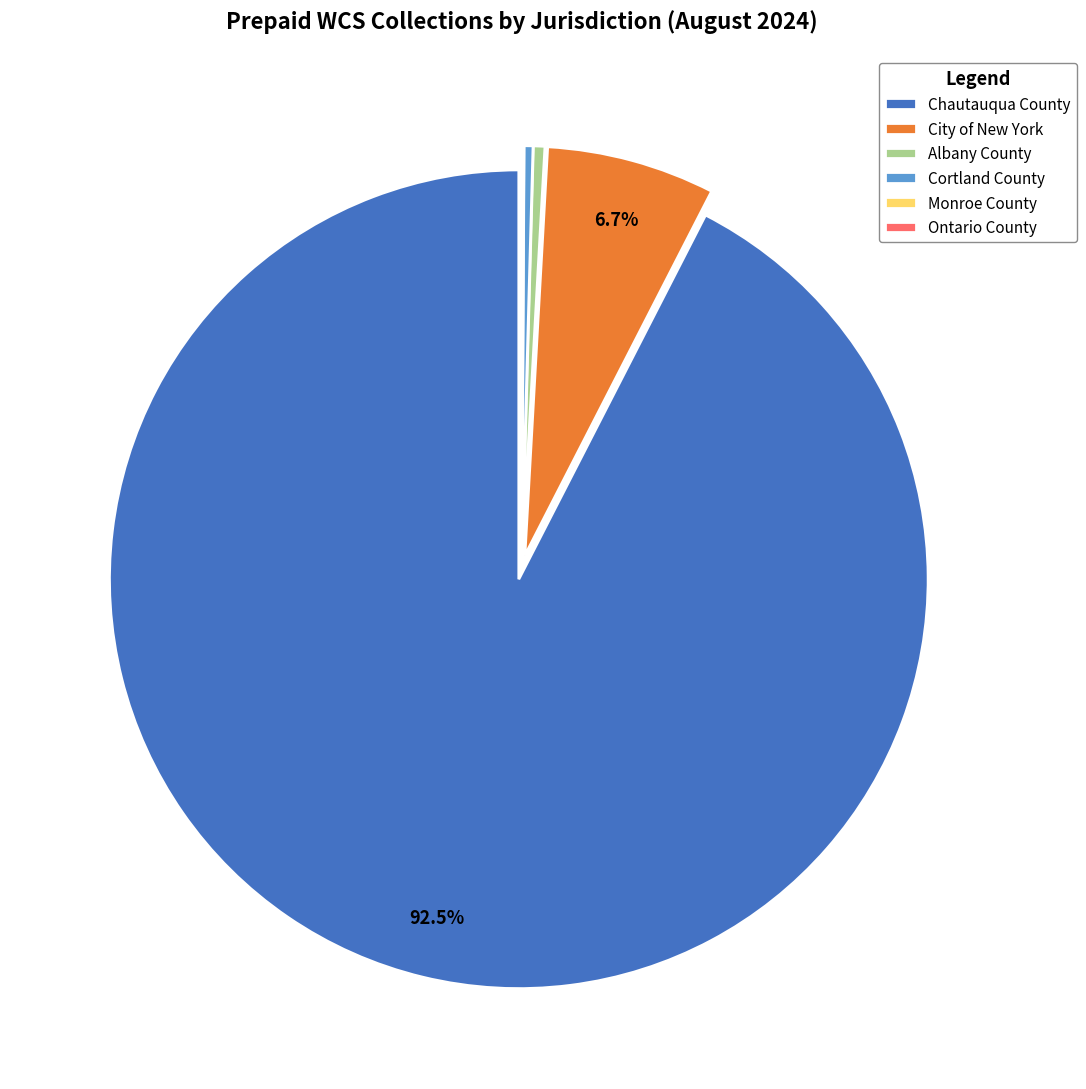

Which category has the biggest portion of the pie?

Chautauqua County